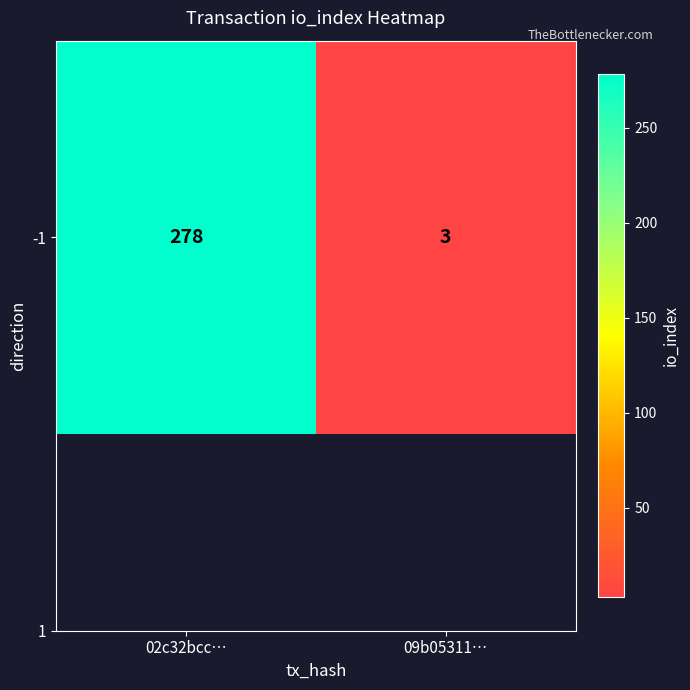

What is the sum of the values at 02c32bcc… and 09b05311…?

281